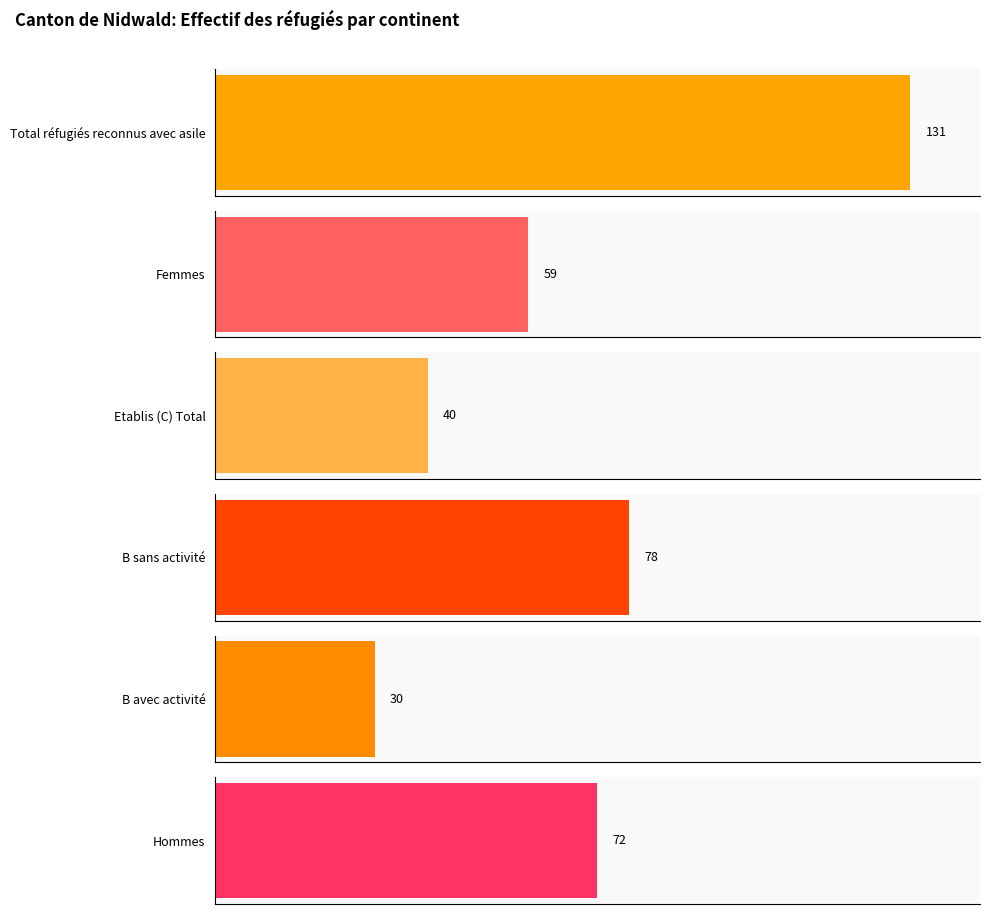

Rank the series by their maximum value, from highest to lowest.

Total réfugiés reconnus avec asile, B sans activité, Hommes, Femmes, Etablis (C) Total, B avec activité